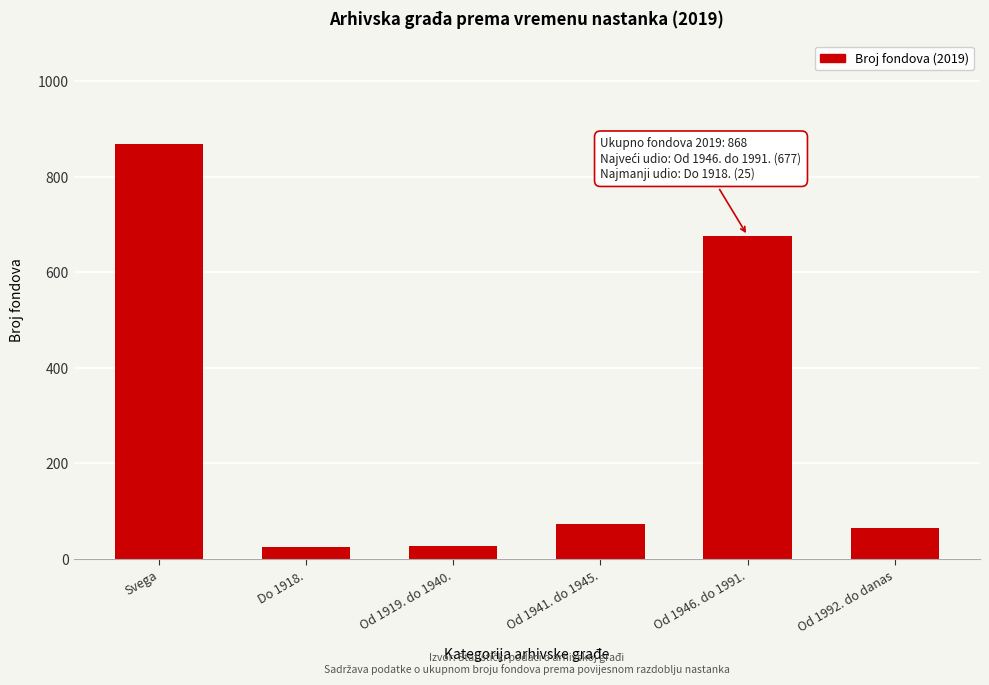

The value at Od 1992. do danas is 64. True or false?

True